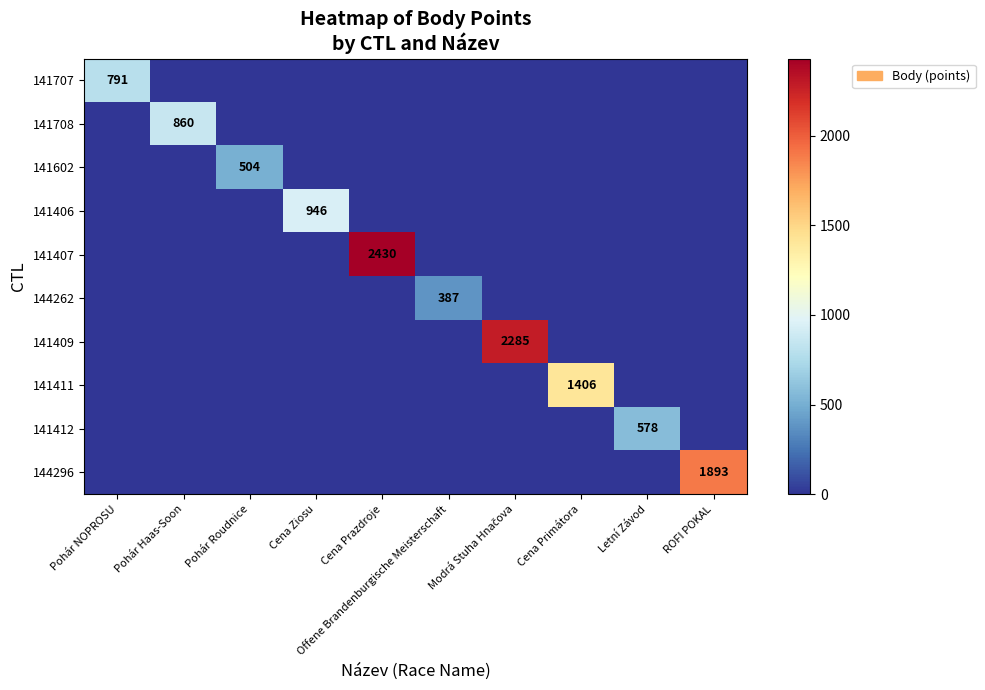

The 141707 series shows 419 at Pohár NOPROSU. True or false?

False